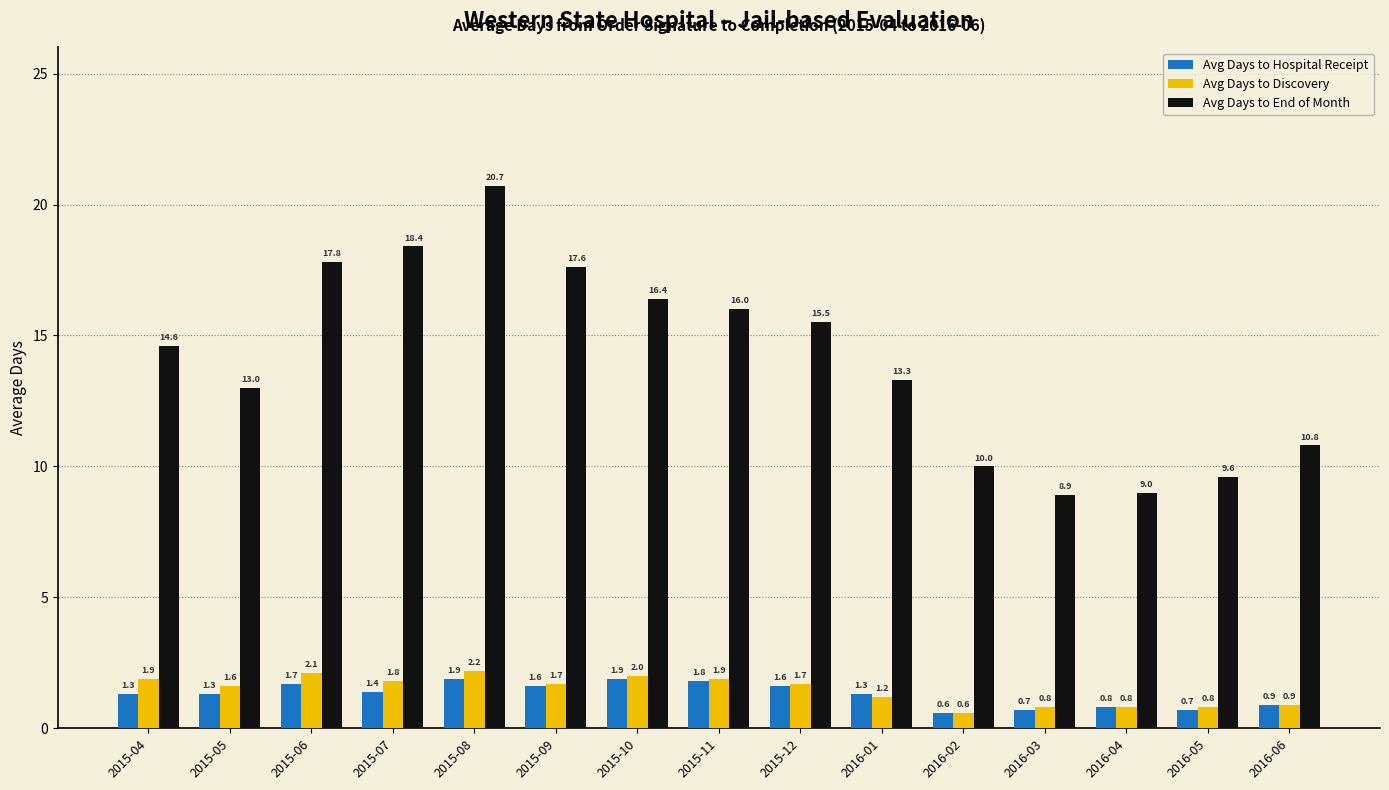

Which series has the largest range (max minus min)?

Avg Days to End of Month